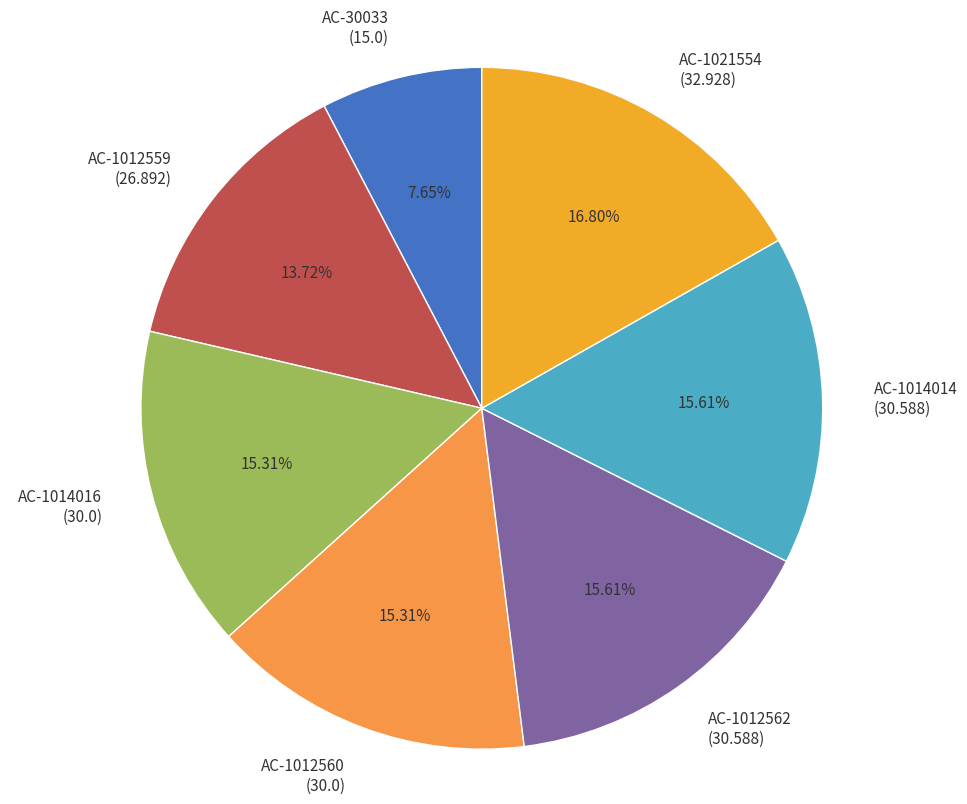

Does any single category account for the majority?

No